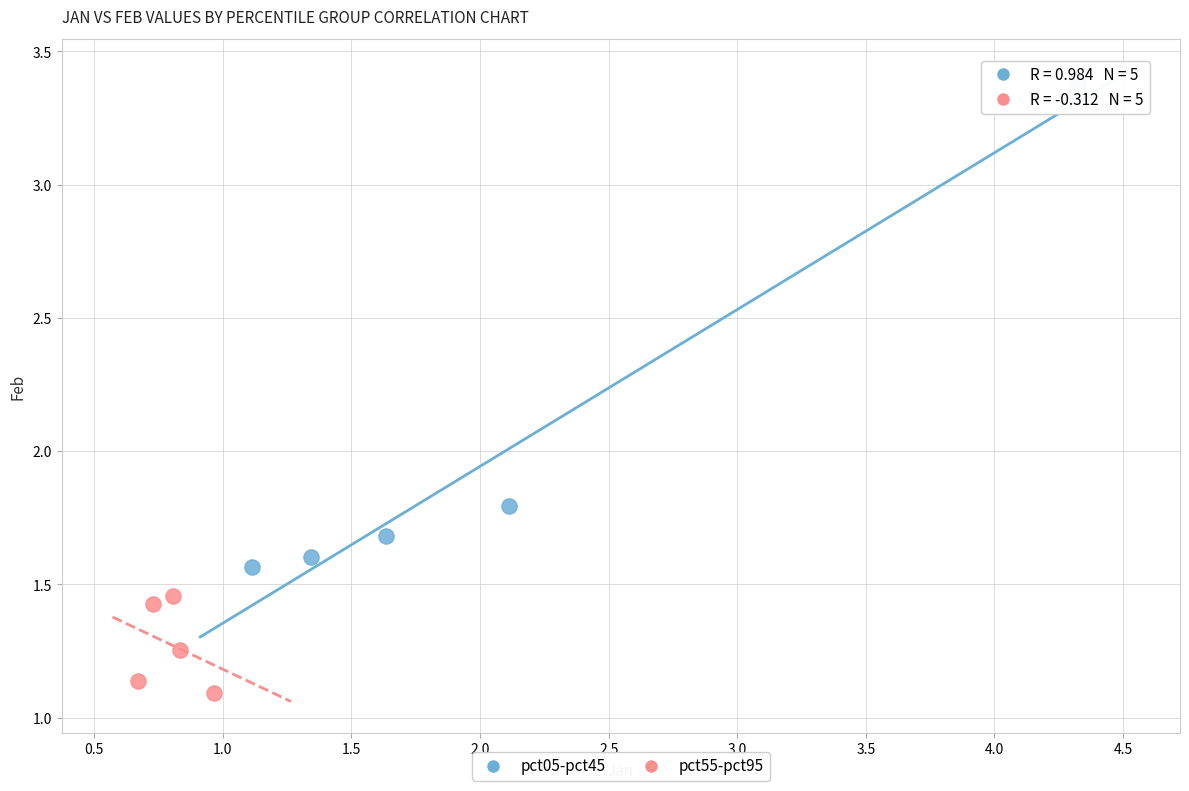

Which series reaches the maximum Y coordinate?

pct05-pct45